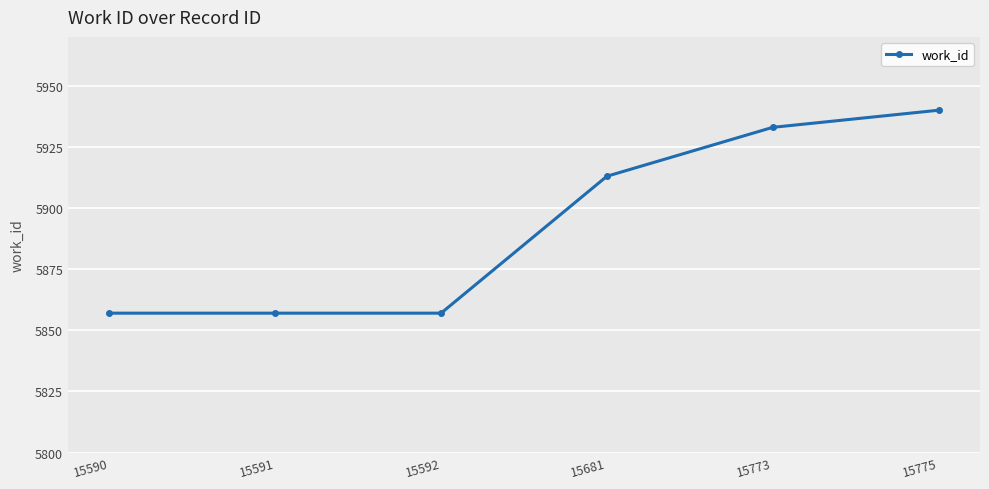

What value does the data have at 15775?

5940